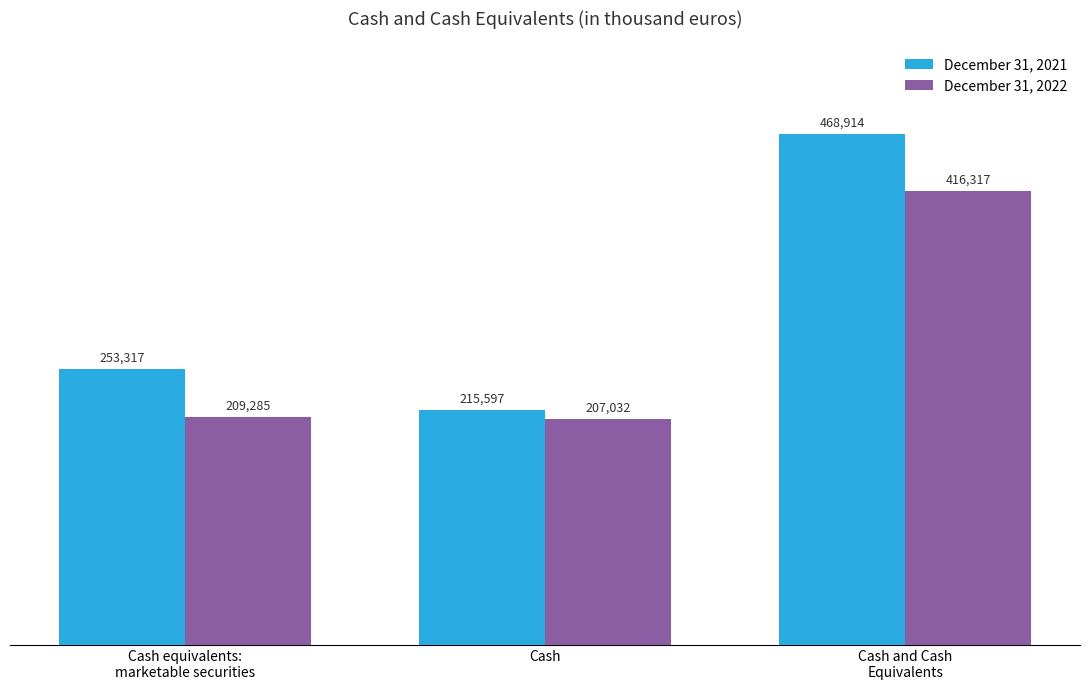

What is the maximum value for December 31, 2022?

416317